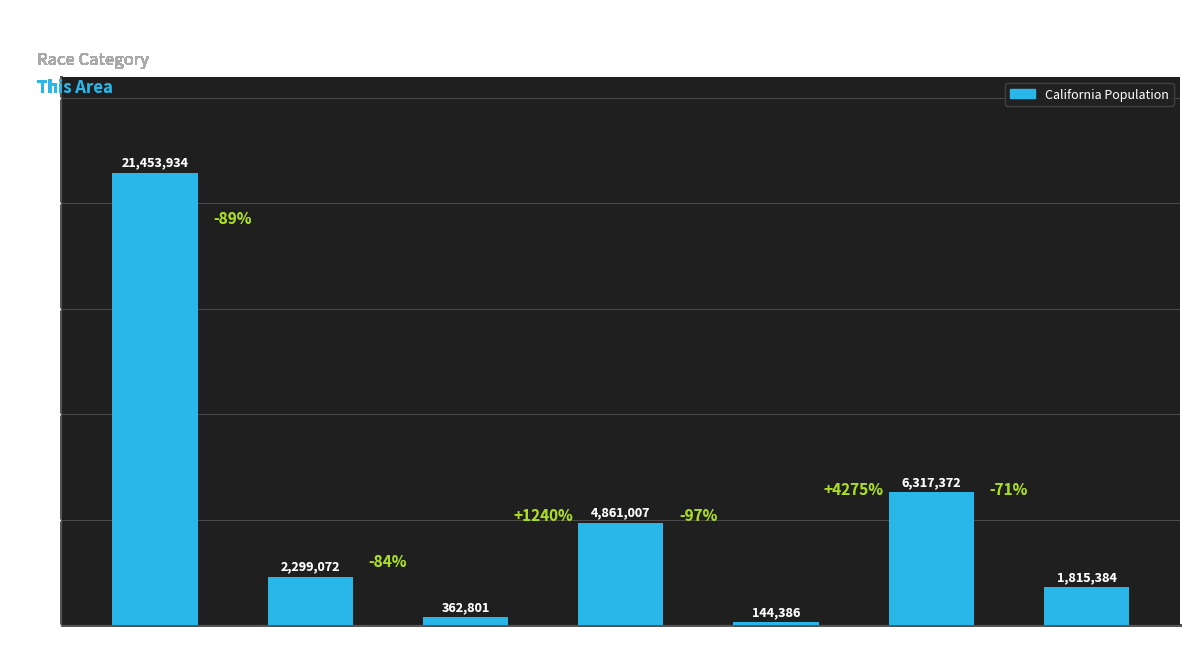

Reading right to left, what are all the values shown in this chart?

Two or
More Races=1815384	Some Other
Race alone=6317372	Native Hawaiian
& Other Pacific=144386	Asian alone=4861007	American Indian
& Alaska Native=362801	Black or African
American alone=2299072	White alone=21453934